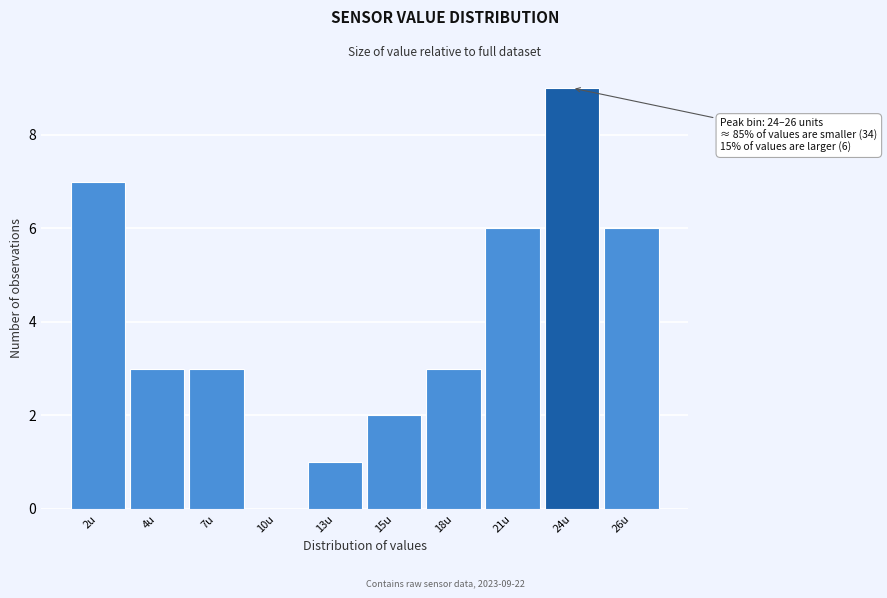

Reading right to left, what are all the values shown in this chart?

26u=6	24u=9	21u=6	18u=3	15u=2	13u=1	10u=0	7u=3	4u=3	2u=7